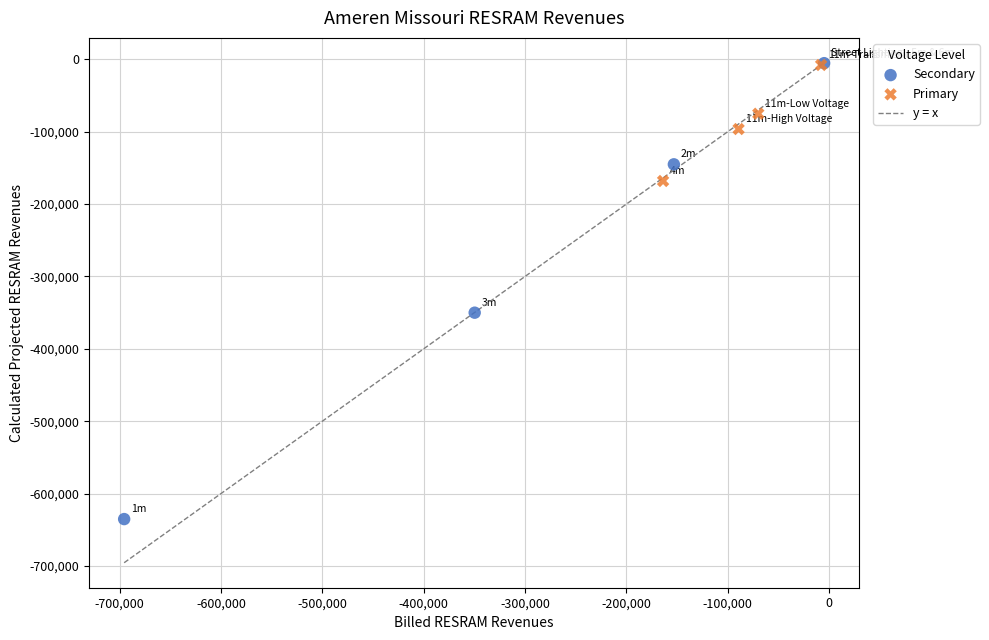

Which series has the widest spread of Y values?

Secondary